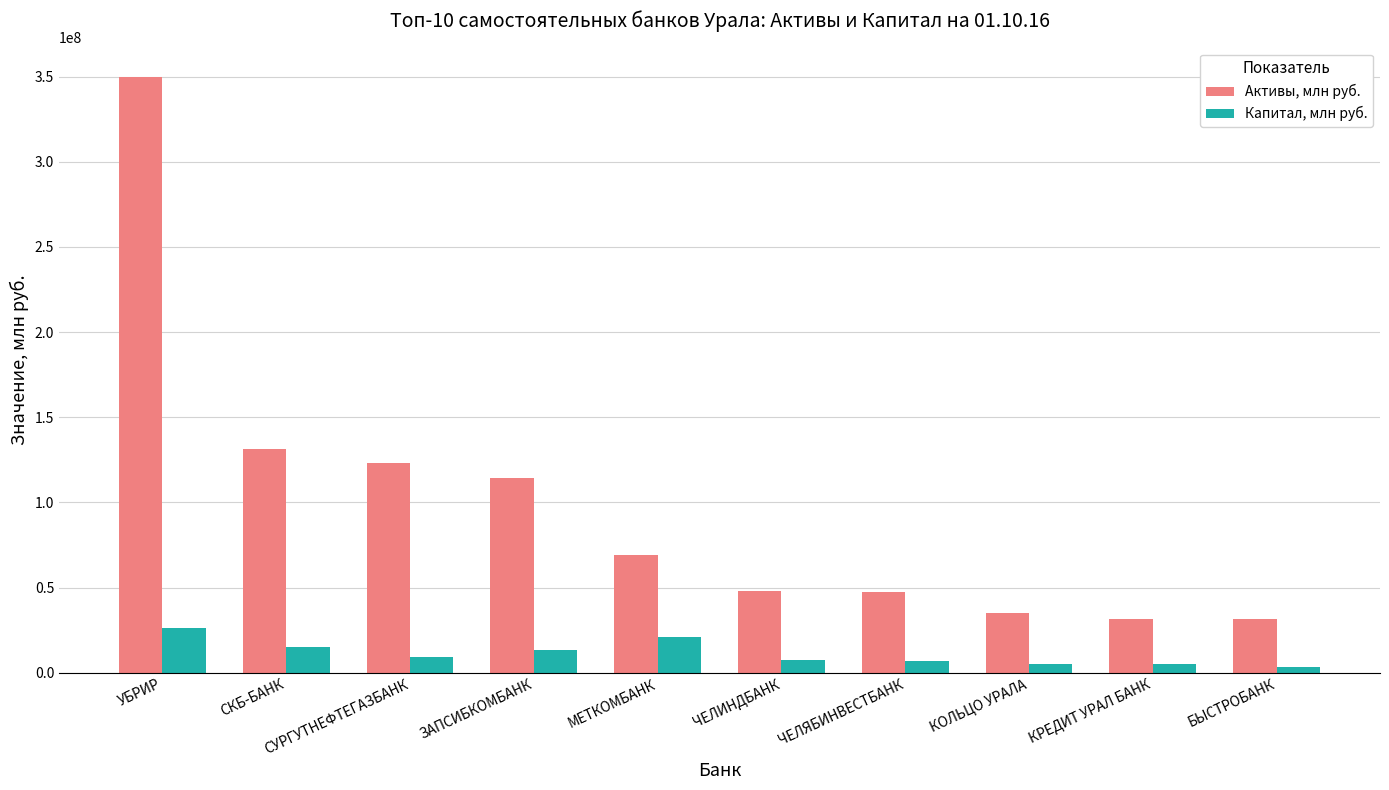

What position from the left is КОЛЬЦО УРАЛА?

8